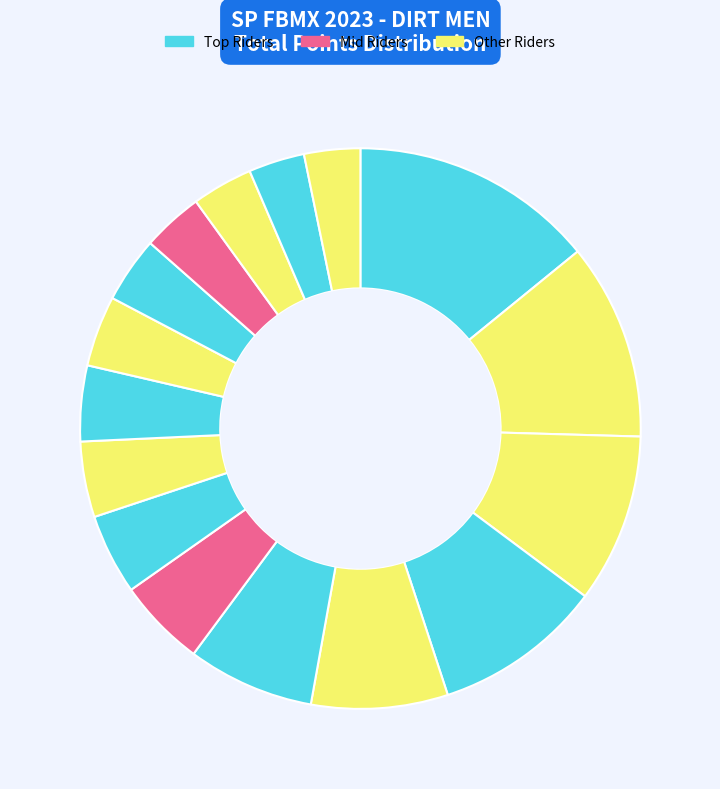

How many segments does this pie chart have?

16